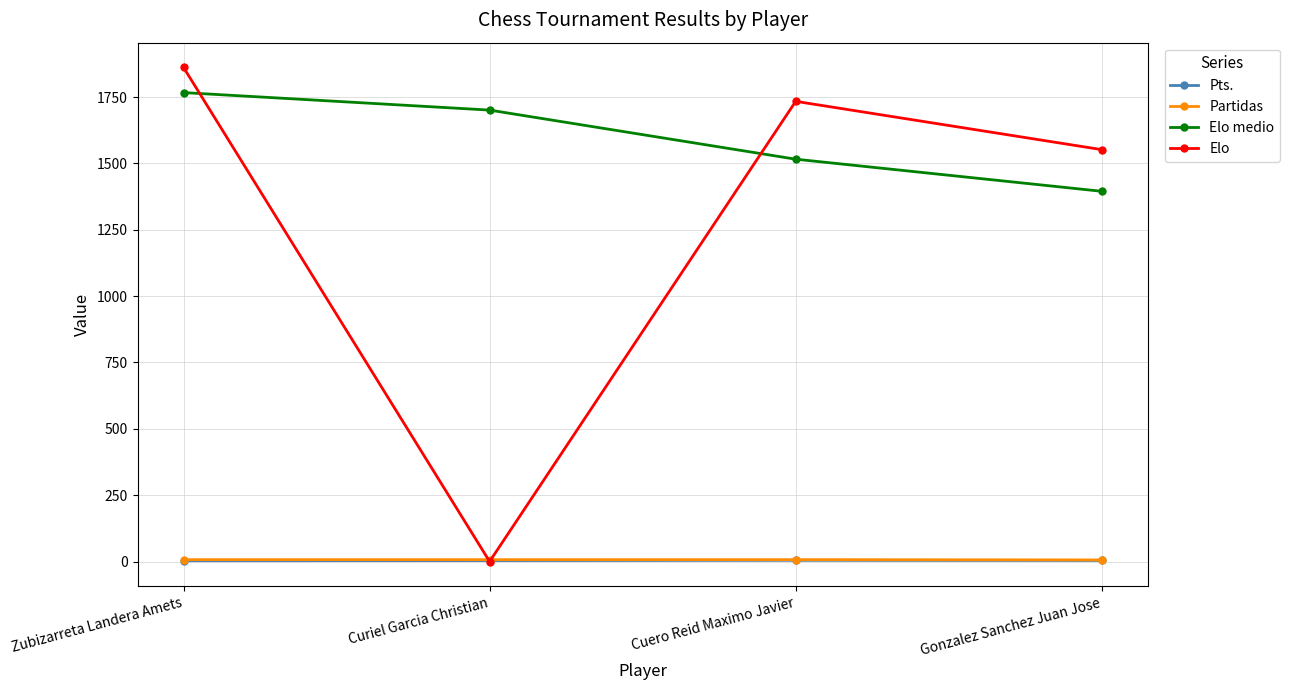

True or false: Elo medio and Partidas cross at least once.

False